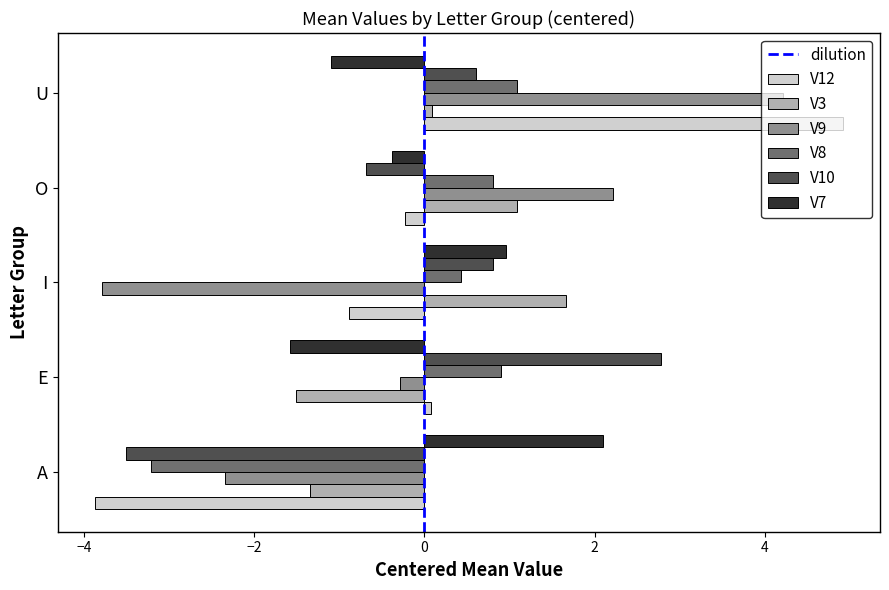

What is the difference between the highest and lowest values at I?

5.5